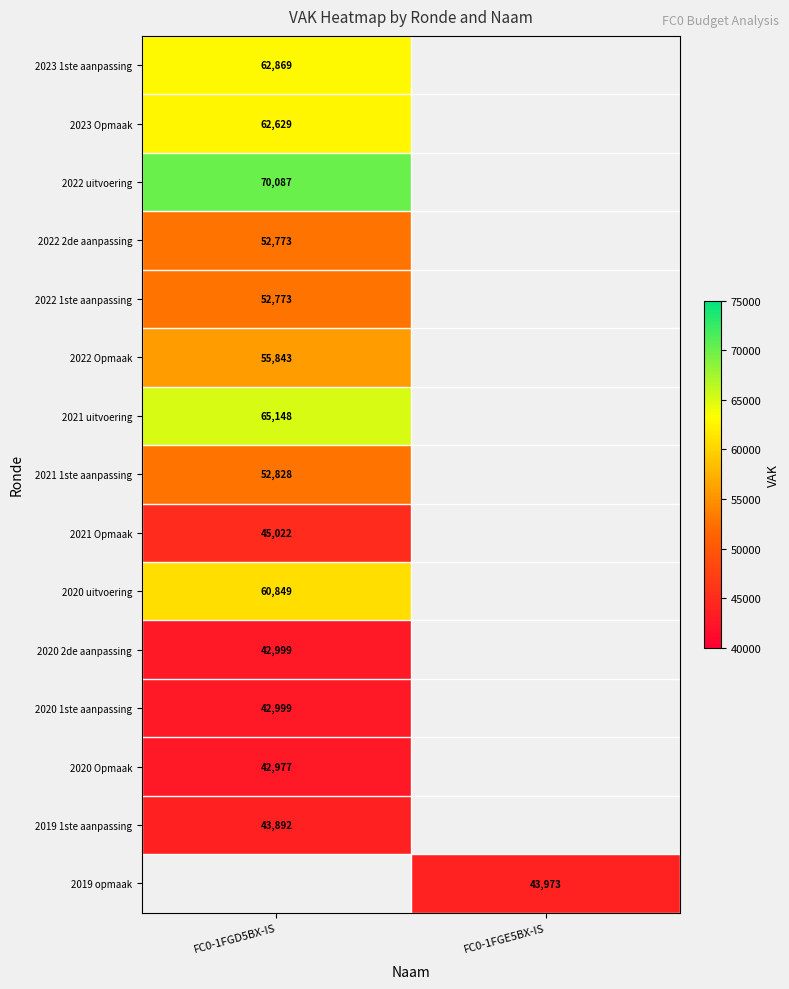

Is it true that 2022 2de aanpassing equals 52773 at FC0-1FGD5BX-IS?

True